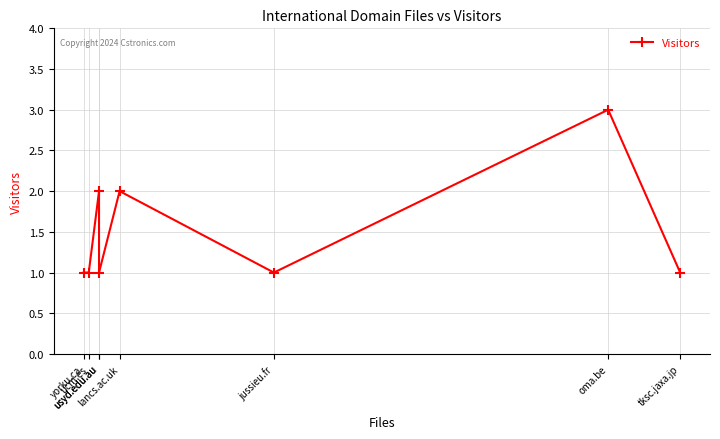

Is it true that the value at usyd.edu.au is 2?

True